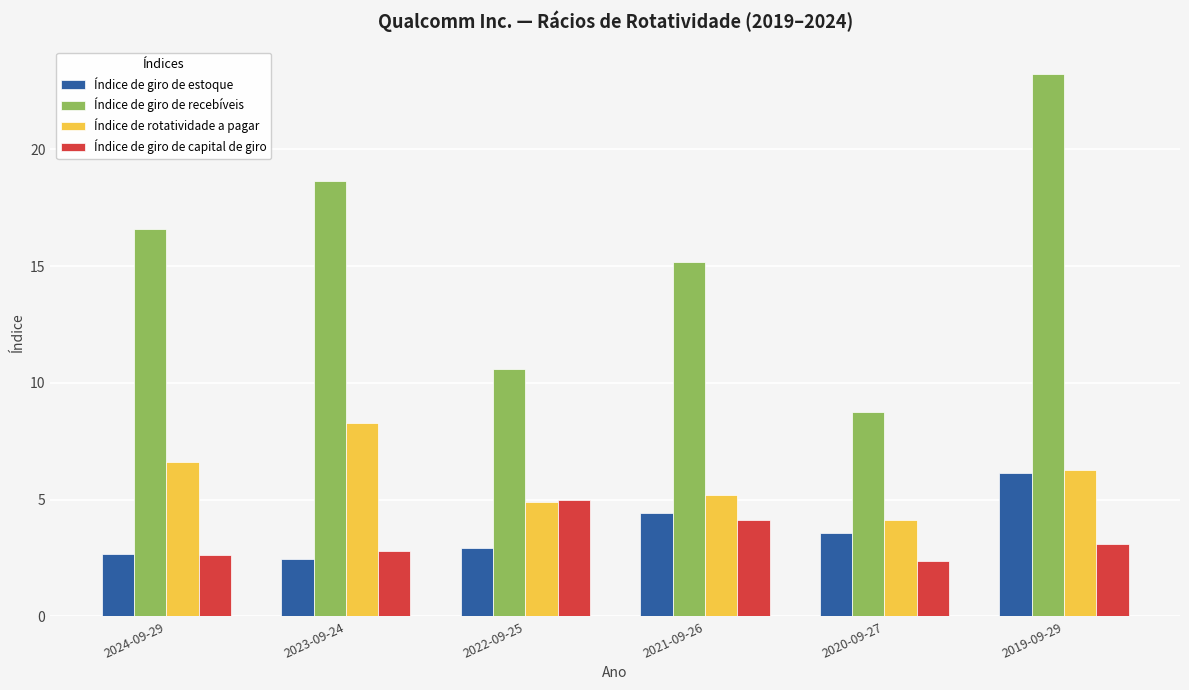

What is the average value of the Índice de rotatividade a pagar series?

5.9